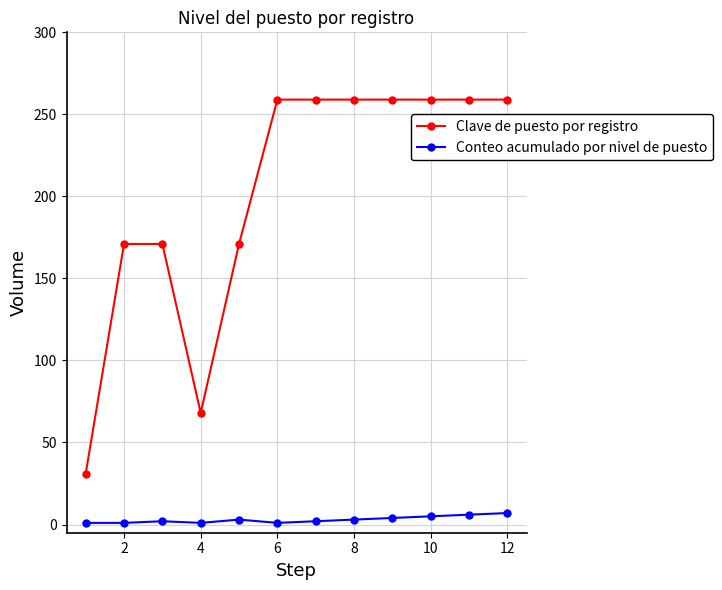

List the series in order of their peak value, lowest first.

Conteo acumulado por nivel de puesto, Clave de puesto por registro